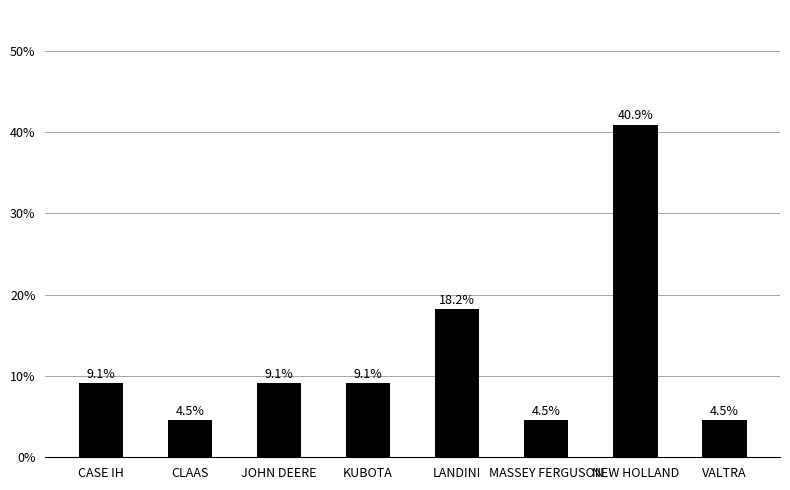

What is the label of the 5th bar from the left?

LANDINI